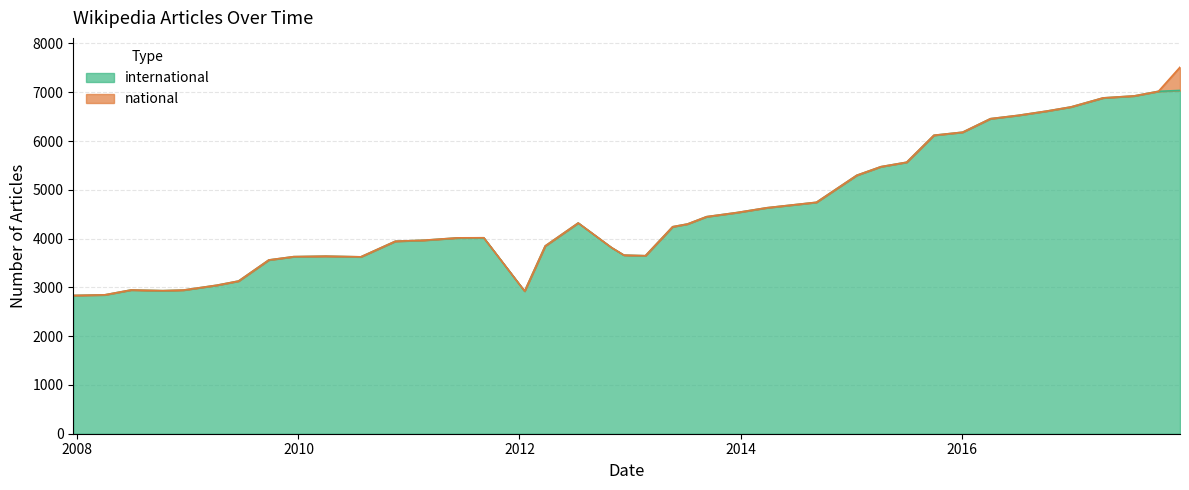

What is the value of the 33rd point from the left?

6457